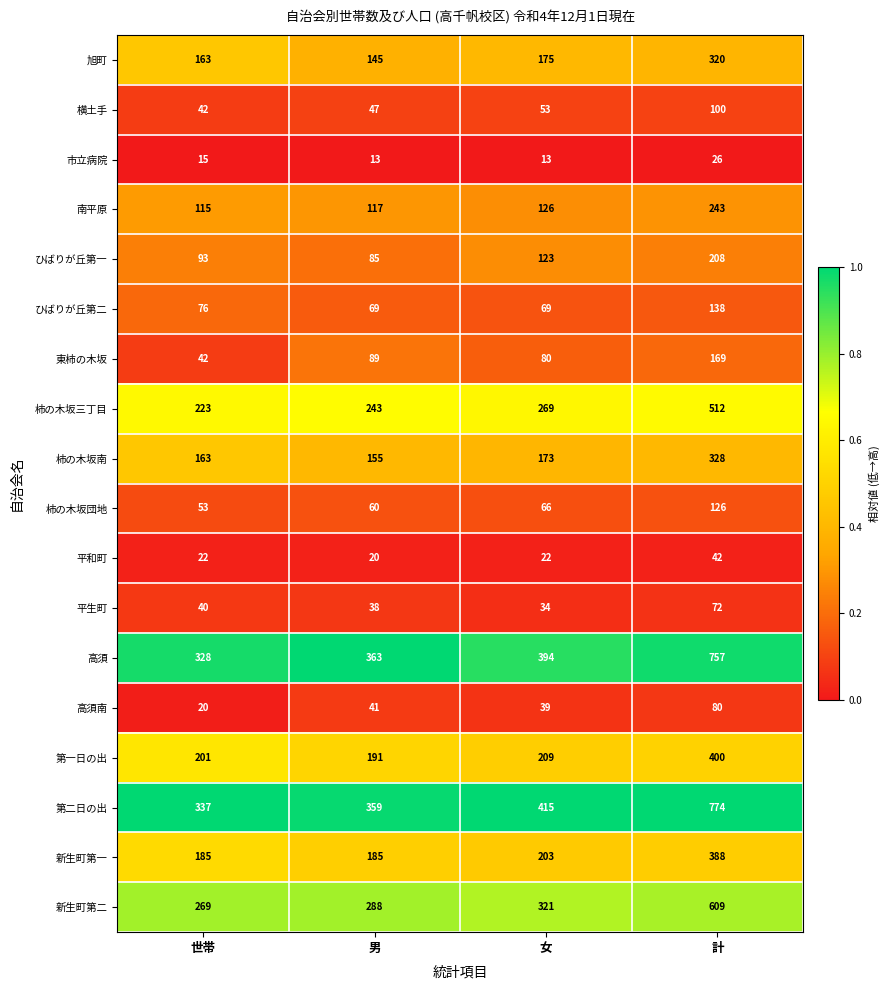

True or false: 第一日の出 has a value of 318 at 男.

False